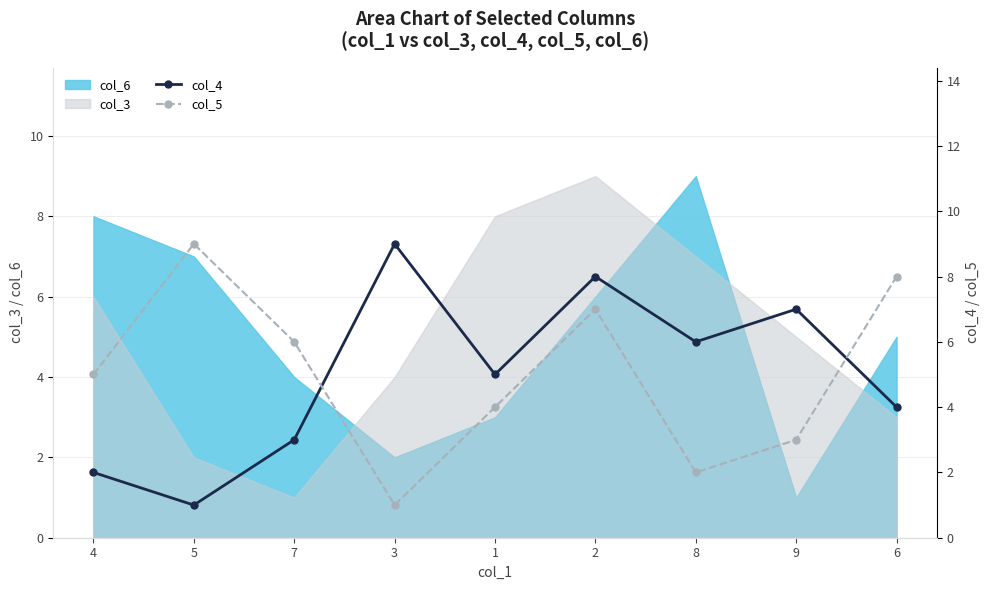

What is the label of the 7th point from the left?

8